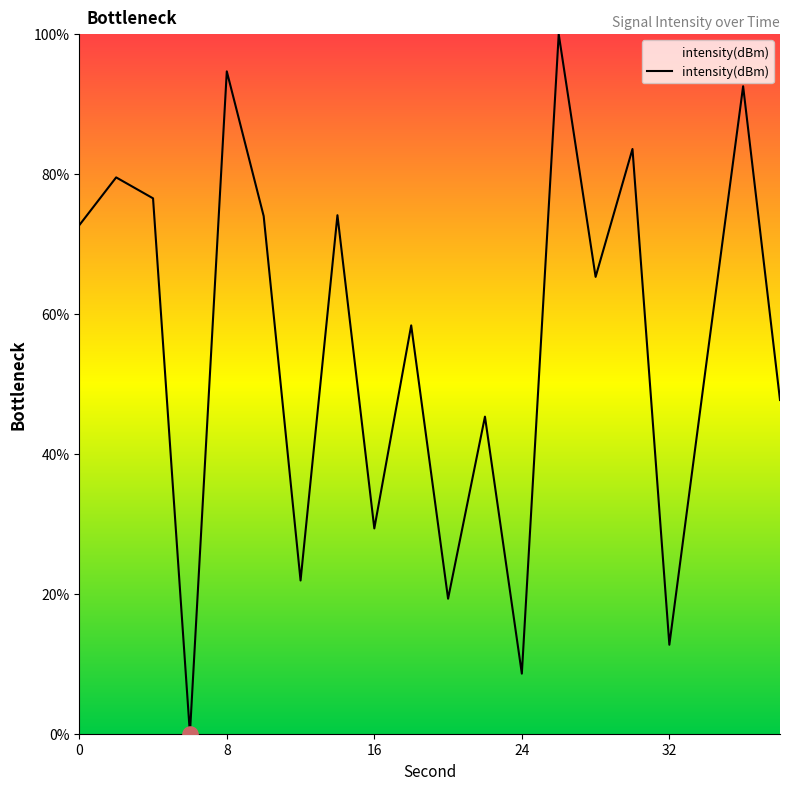

What is the difference between the maximum and minimum values?

100.0